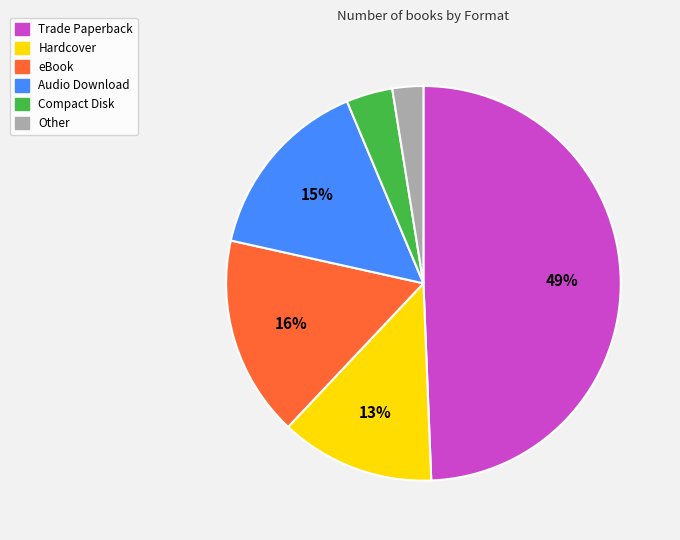

Does any single category account for the majority?

No